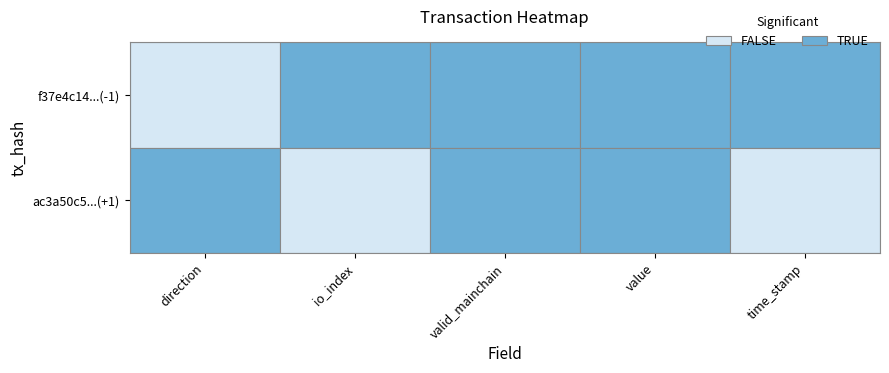

At which label is f37e4c1414b09e65915521da2c25cce1716fd1b closest to 796830003?

io_index